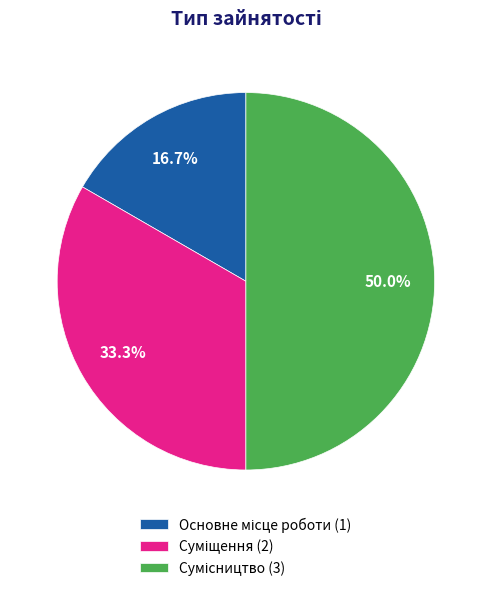

Combined, do Сумісництво and Основне місце роботи account for over 50%?

Yes